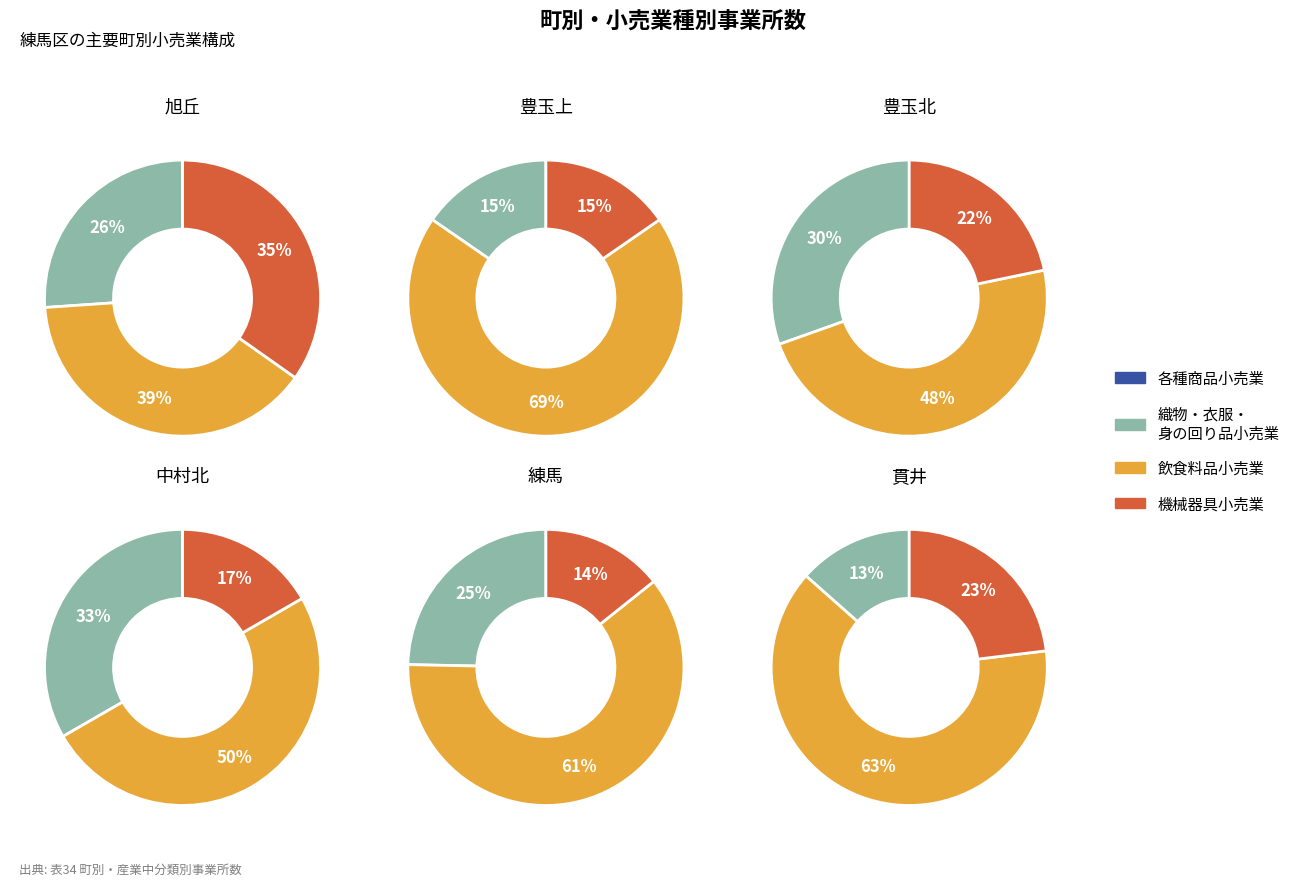

At 豊玉北, list the series in order from smallest to largest.

各種商品小売業, 機械器具小売業, 織物・衣服・身の回り品小売業, 飲食料品小売業